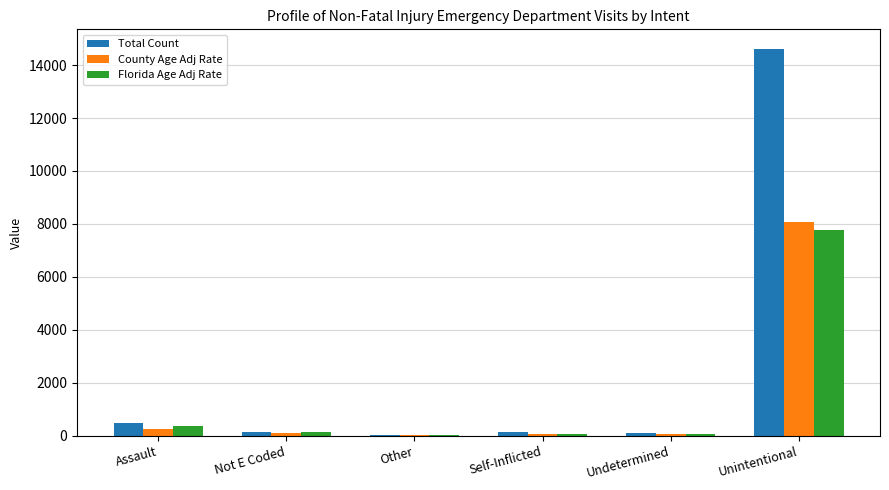

Where does the Florida Age Adj Rate series first go above 152?

Assault